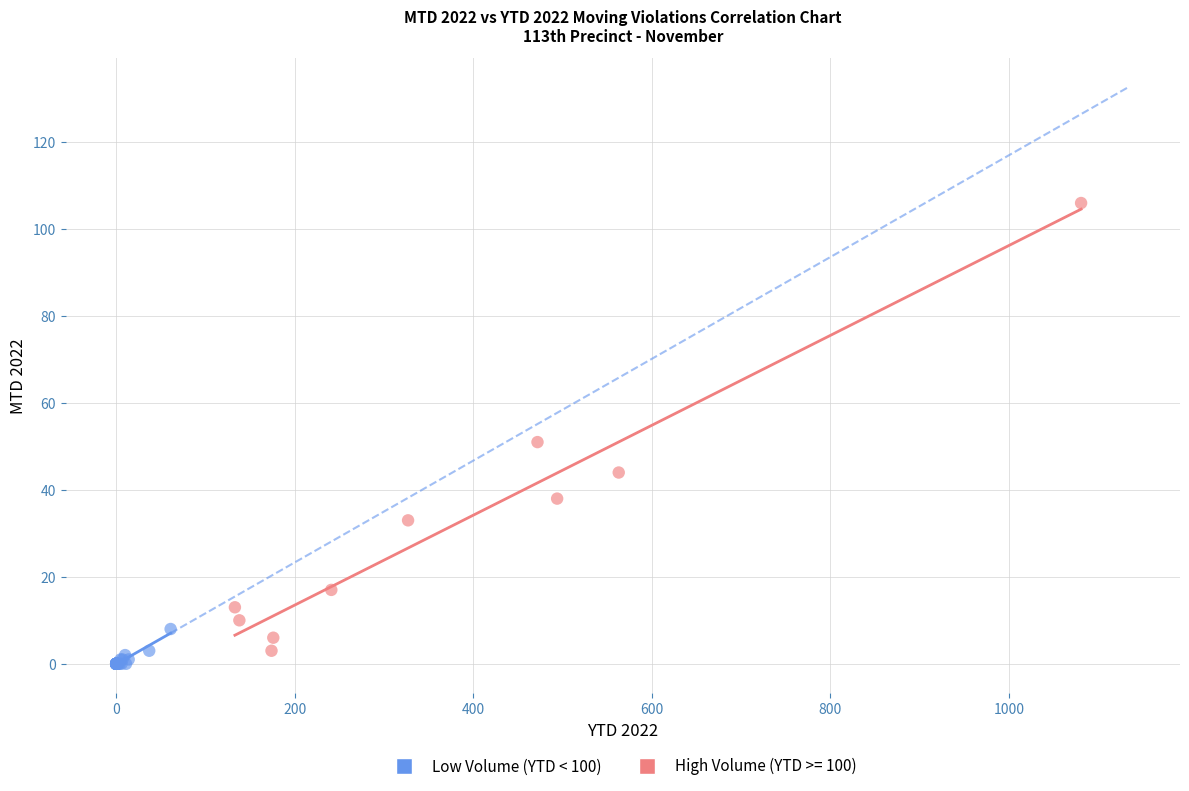

Which series reaches the maximum Y coordinate?

High Volume (YTD >= 100)